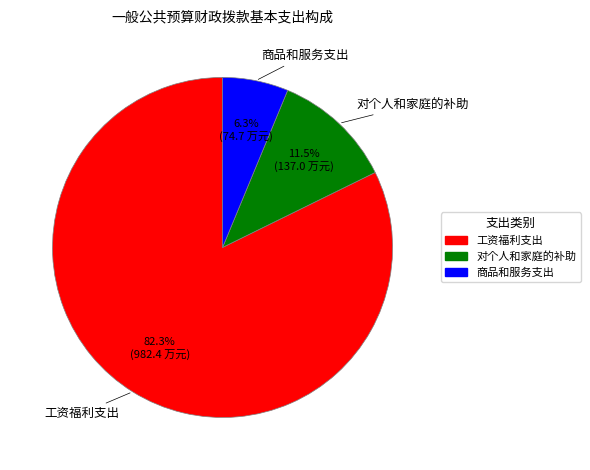

To the nearest percent, what portion does 工资福利支出 represent?

82%